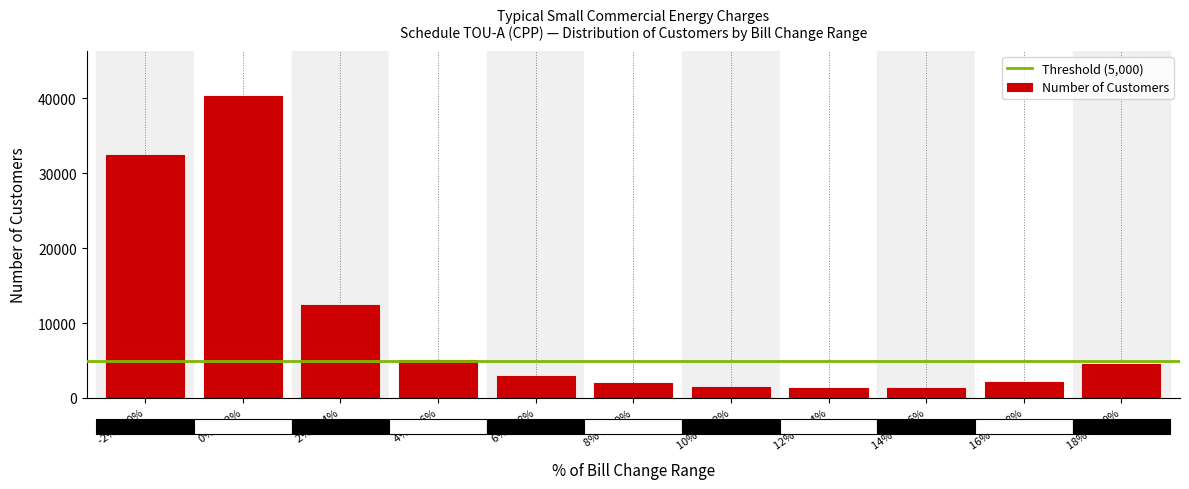

Approximately how many times larger is the value at 2% to 4% compared to 14% to 16%?

9.5